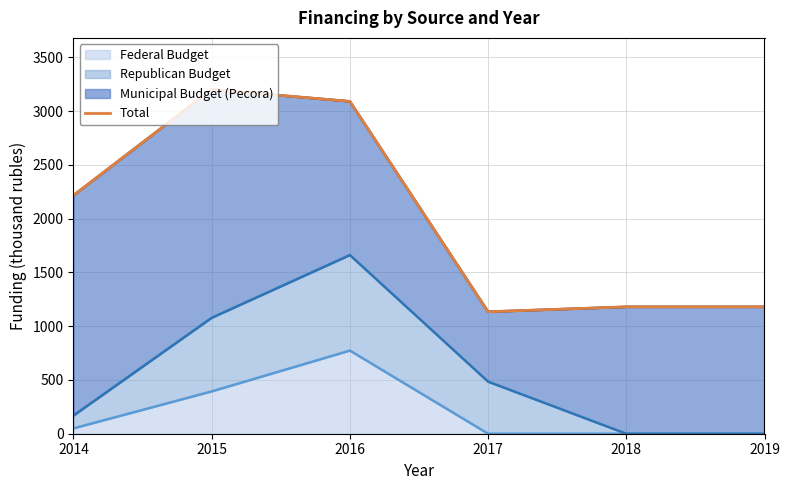

Reading left to right, what are all the values shown in this chart?

2216.9	3201.2	3091.0	1134.2	1180.0	1180.0